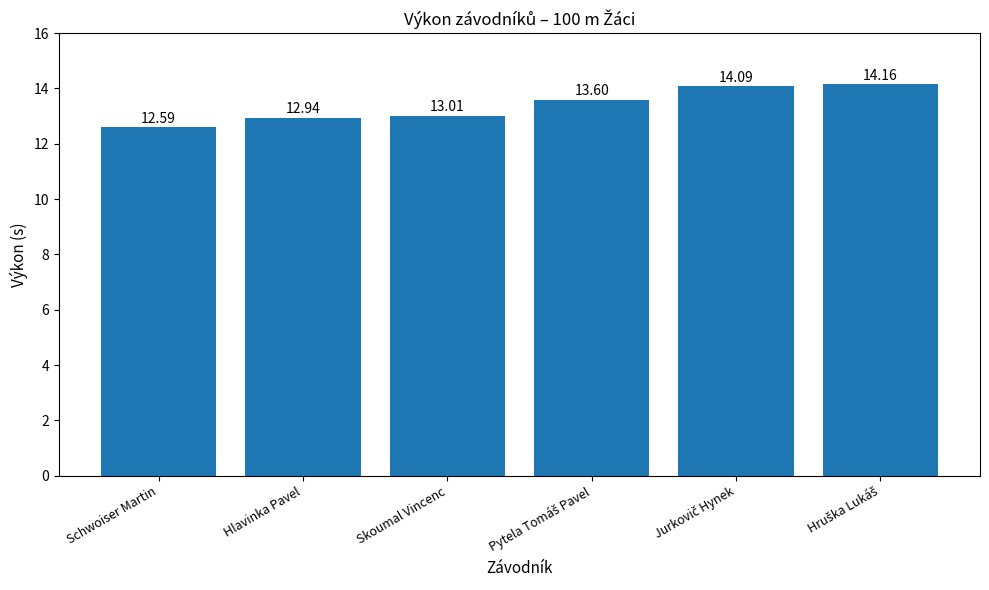

Between Skoumal Vincenc and Schwoiser Martin, which is larger?

Skoumal Vincenc